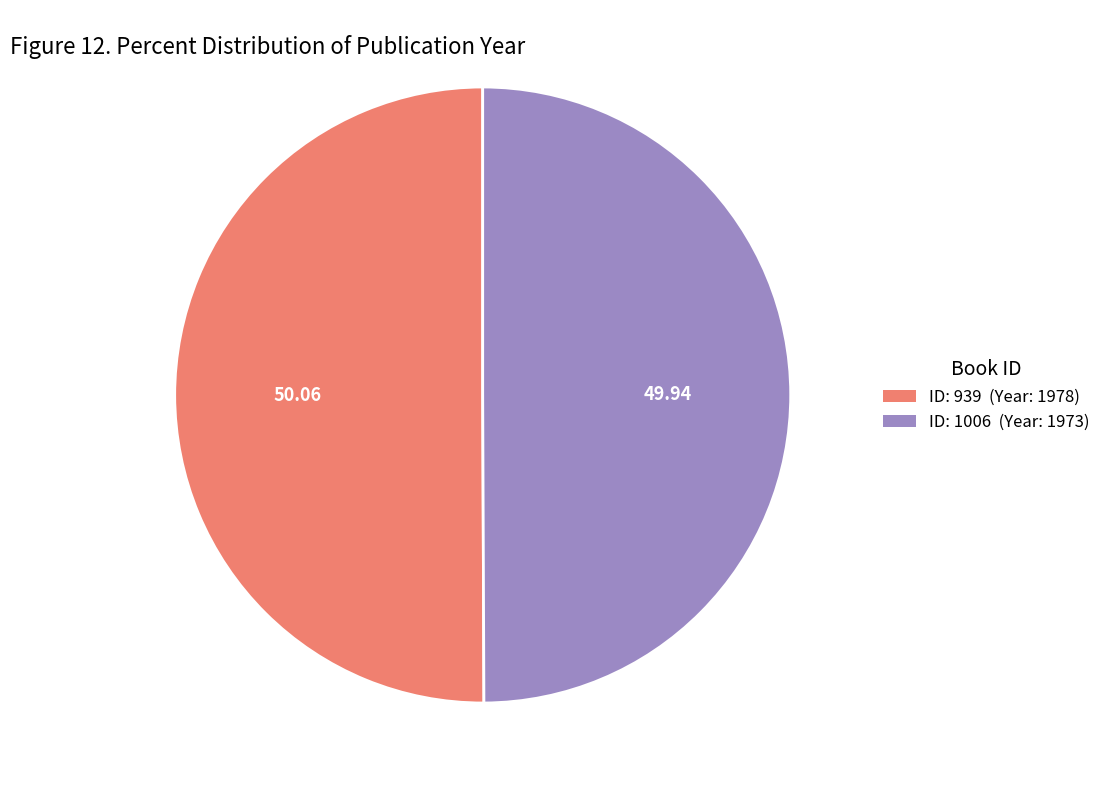

What is the ratio of the value at ID: 939 (Year: 1978) to the value at ID: 1006 (Year: 1973)?

1.0